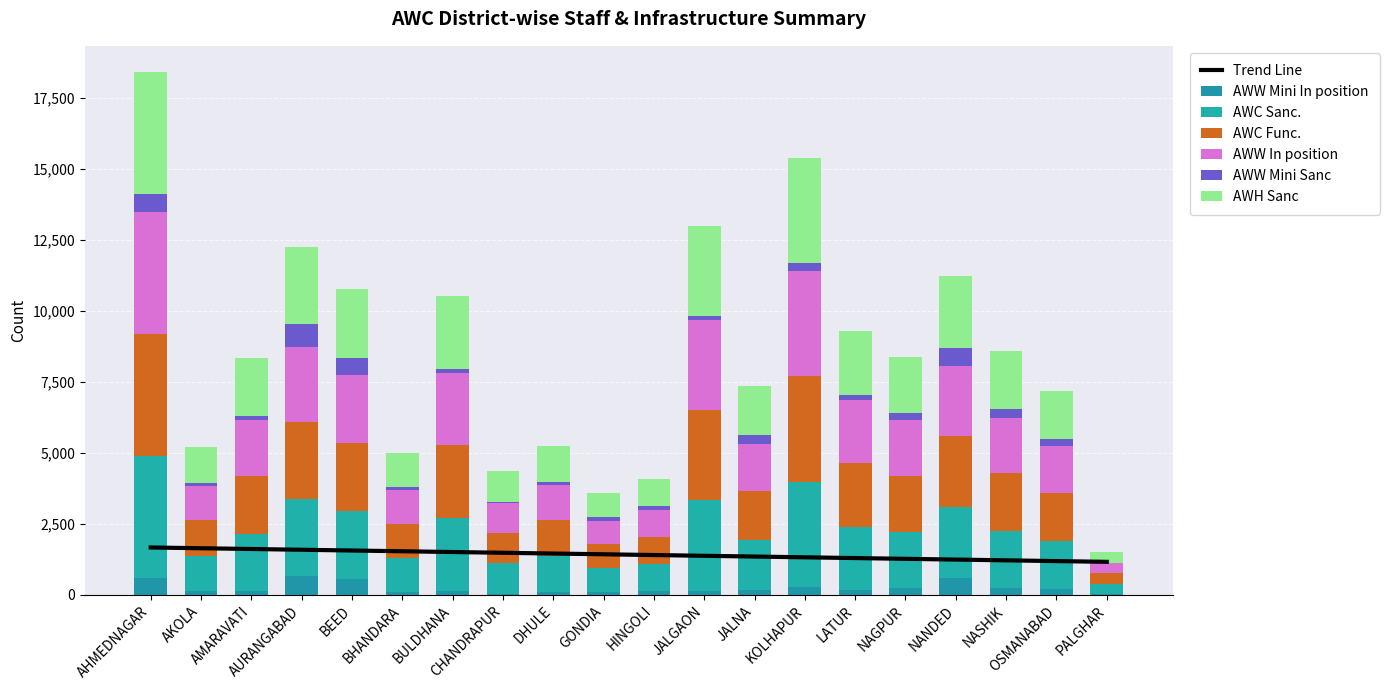

Reading left to right, transcribe all the data shown in this chart.

AWW Mini In position: AHMEDNAGAR=577	AKOLA=119	AMARAVATI=143	AURANGABAD=667	BEED=546	BHANDARA=109	BULDHANA=136	CHANDRAPUR=37	DHULE=84	GONDIA=107	HINGOLI=122	JALGAON=151	JALNA=175	KOLHAPUR=270	LATUR=160	NAGPUR=251	NANDED=587	NASHIK=229	OSMANABAD=198	PALGHAR=22
AWC Sanc.: AHMEDNAGAR=4302	AKOLA=1251	AMARAVATI=2015	AURANGABAD=2700	BEED=2406	BHANDARA=1196	BULDHANA=2577	CHANDRAPUR=1073	DHULE=1270	GONDIA=840	HINGOLI=963	JALGAON=3178	JALNA=1740	KOLHAPUR=3716	LATUR=2242	NAGPUR=1969	NANDED=2511	NASHIK=2024	OSMANABAD=1692	PALGHAR=366
AWC Func.: AHMEDNAGAR=4302	AKOLA=1251	AMARAVATI=2015	AURANGABAD=2700	BEED=2405	BHANDARA=1196	BULDHANA=2572	CHANDRAPUR=1073	DHULE=1270	GONDIA=834	HINGOLI=963	JALGAON=3178	JALNA=1740	KOLHAPUR=3716	LATUR=2241	NAGPUR=1969	NANDED=2508	NASHIK=2024	OSMANABAD=1689	PALGHAR=366
AWW In position: AHMEDNAGAR=4280	AKOLA=1194	AMARAVATI=1984	AURANGABAD=2669	BEED=2366	BHANDARA=1188	BULDHANA=2527	CHANDRAPUR=1062	DHULE=1255	GONDIA=822	HINGOLI=952	JALGAON=3156	JALNA=1668	KOLHAPUR=3696	LATUR=2221	NAGPUR=1948	NANDED=2452	NASHIK=1959	OSMANABAD=1657	PALGHAR=359
AWW Mini Sanc: AHMEDNAGAR=645	AKOLA=138	AMARAVATI=149	AURANGABAD=794	BEED=624	BHANDARA=110	BULDHANA=141	CHANDRAPUR=37	DHULE=91	GONDIA=148	HINGOLI=126	JALGAON=161	JALNA=297	KOLHAPUR=278	LATUR=167	NAGPUR=254	NANDED=644	NASHIK=308	OSMANABAD=239	PALGHAR=23
AWH Sanc: AHMEDNAGAR=4302	AKOLA=1251	AMARAVATI=2015	AURANGABAD=2700	BEED=2406	BHANDARA=1196	BULDHANA=2577	CHANDRAPUR=1073	DHULE=1270	GONDIA=840	HINGOLI=963	JALGAON=3178	JALNA=1740	KOLHAPUR=3716	LATUR=2242	NAGPUR=1969	NANDED=2511	NASHIK=2024	OSMANABAD=1692	PALGHAR=366